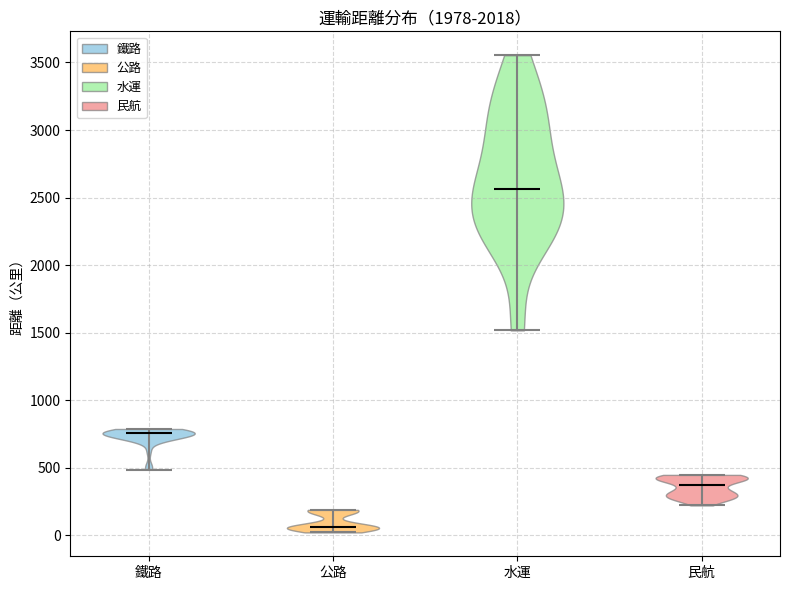

Reading left to right, read every violin against the y-axis: where its median line is, and the lowest and highest points it reaches. The values are not printed on the chart, so give them approximately, as read against the axis.

鐵路: median line 750, lowest point 500, highest point 800
公路: median line 50, lowest point 0, highest point 200
水運: median line 2550, lowest point 1500, highest point 3550
民航: median line 350, lowest point 200, highest point 450